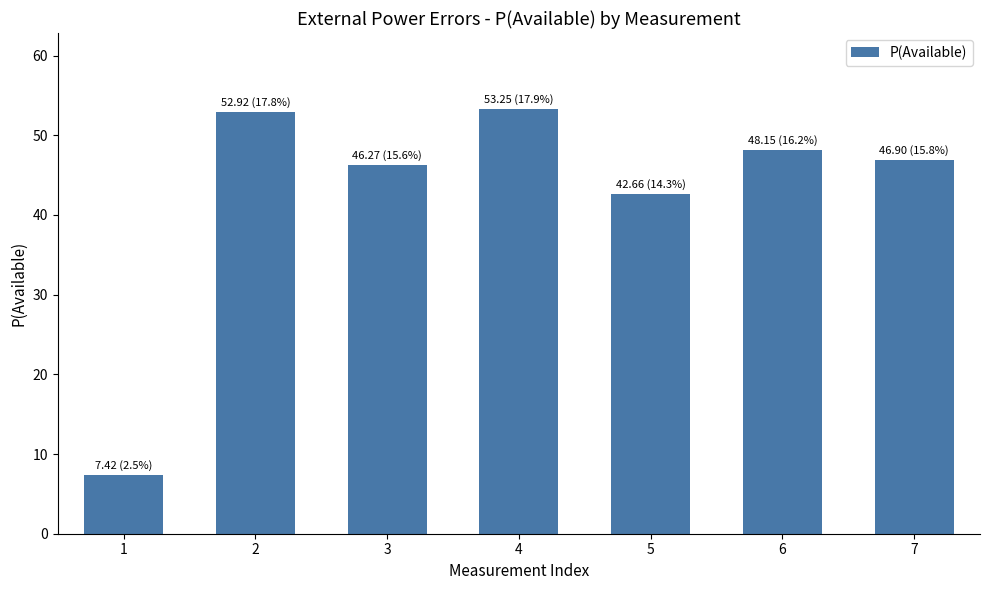

How many series are shown in this chart?

1